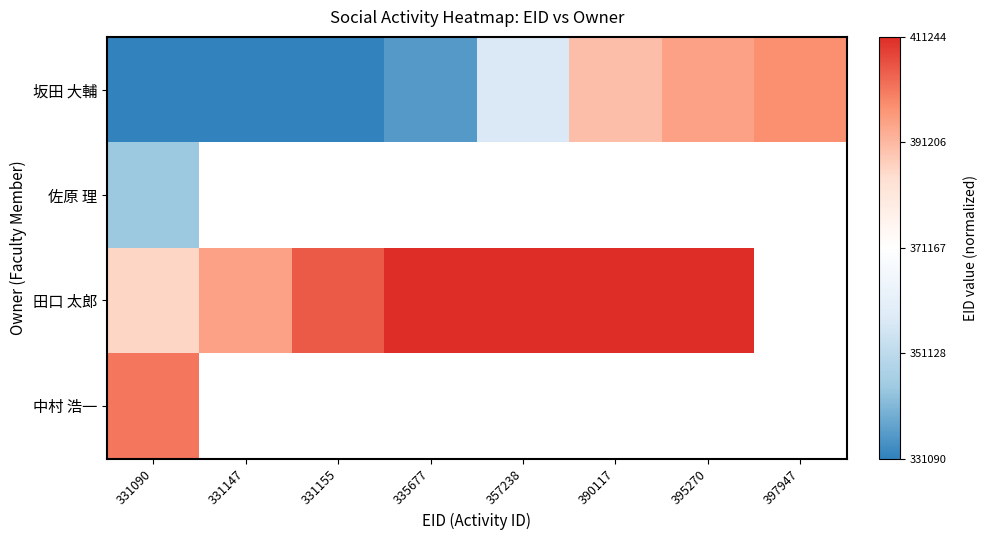

What is the difference between the highest and lowest values at 331090?

1.8